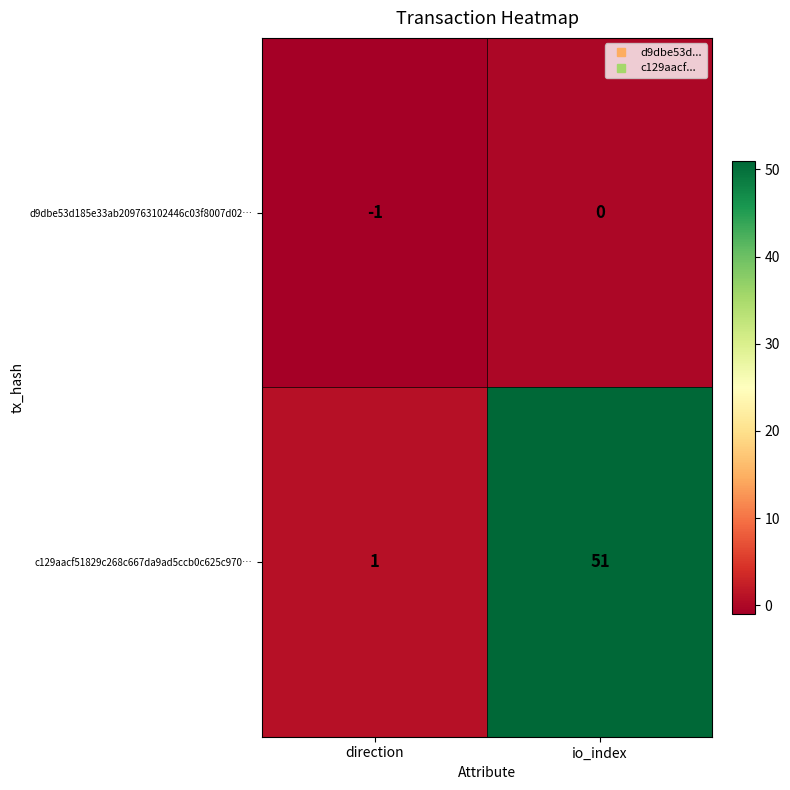

What is the sum of the c129aacf51829c268c667da9ad5ccb0c625c970… values at io_index and direction?

52